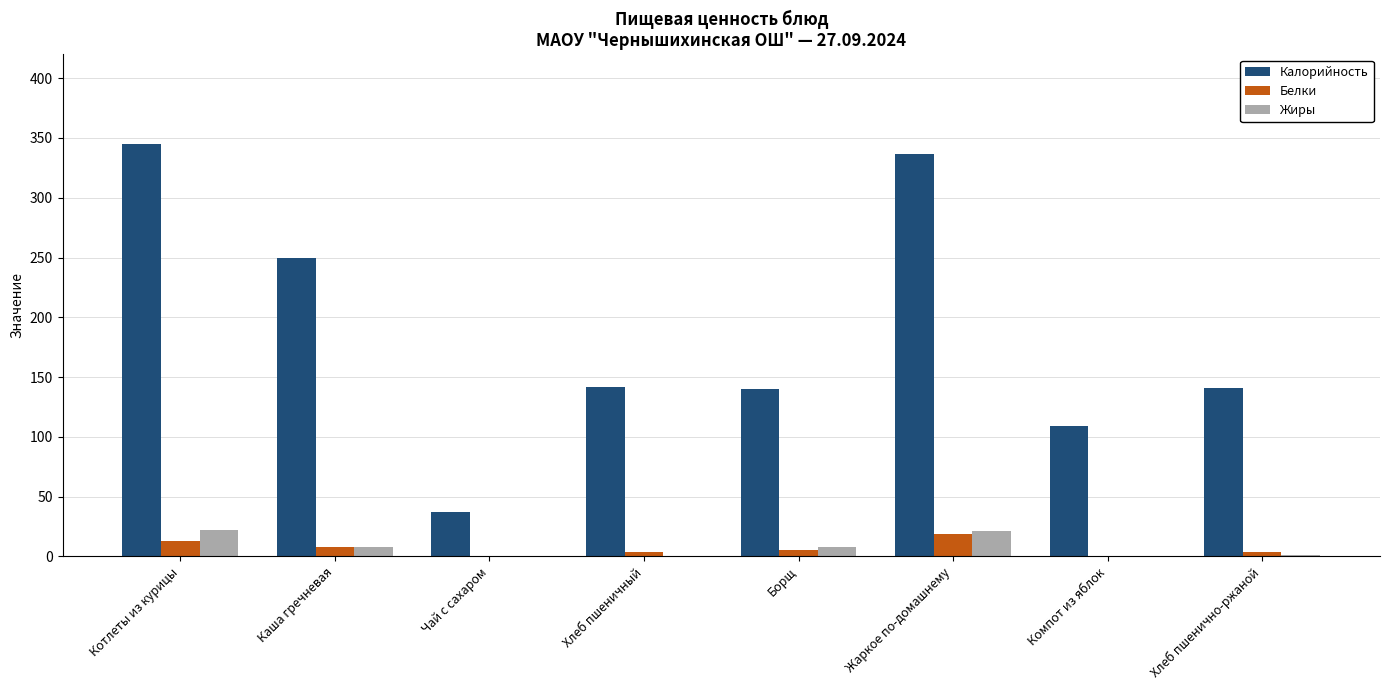

How many distinct data groups are displayed?

3